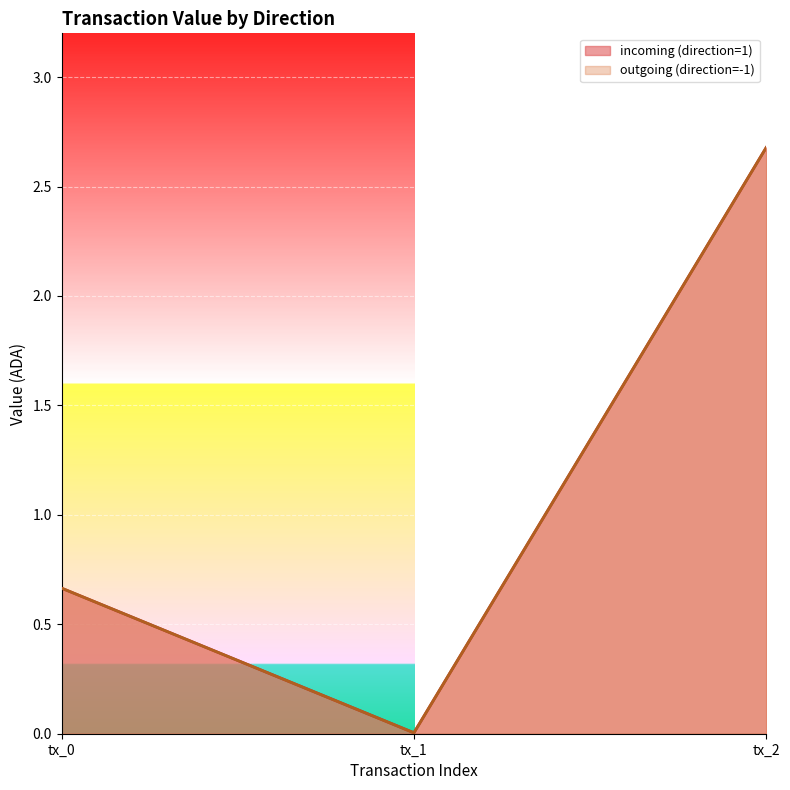

Between tx_1 and tx_2, which series saw the biggest shift?

incoming (direction=1)